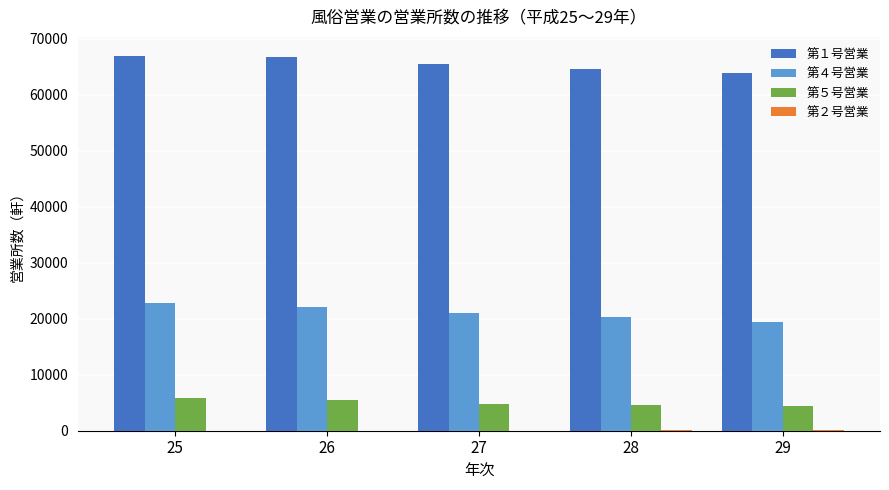

What is the average value of the 第４号営業 series?

21145